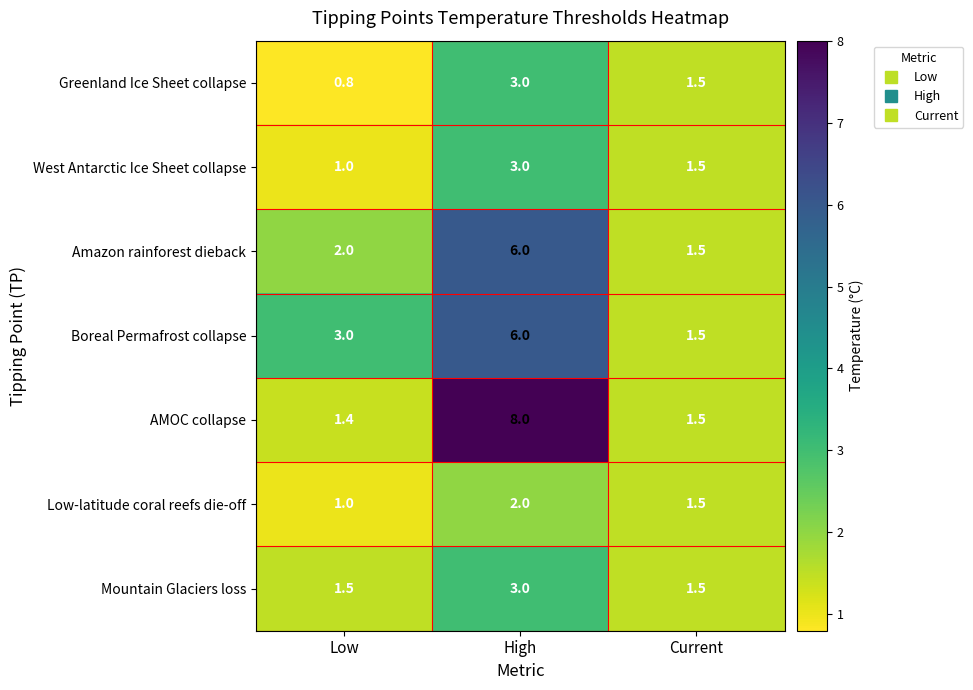

What is the difference between the maximum and minimum values in the West Antarctic Ice Sheet collapse series?

2.0